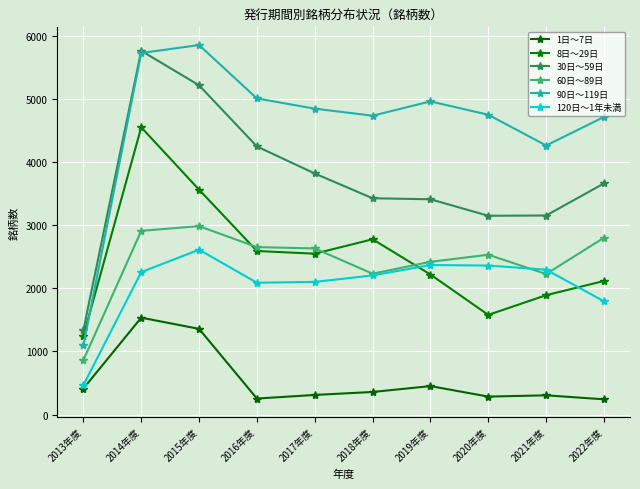

True or false: 8日～29日 and 30日～59日 intersect in this chart.

False